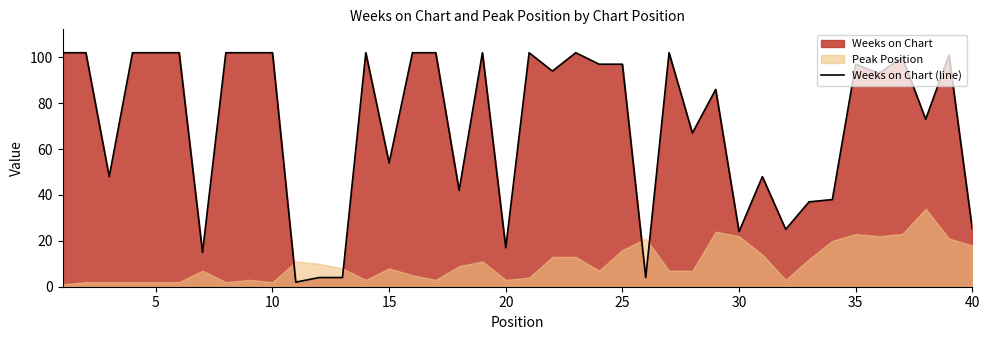

The Weeks on Chart (line) series shows 39 at 30. True or false?

False